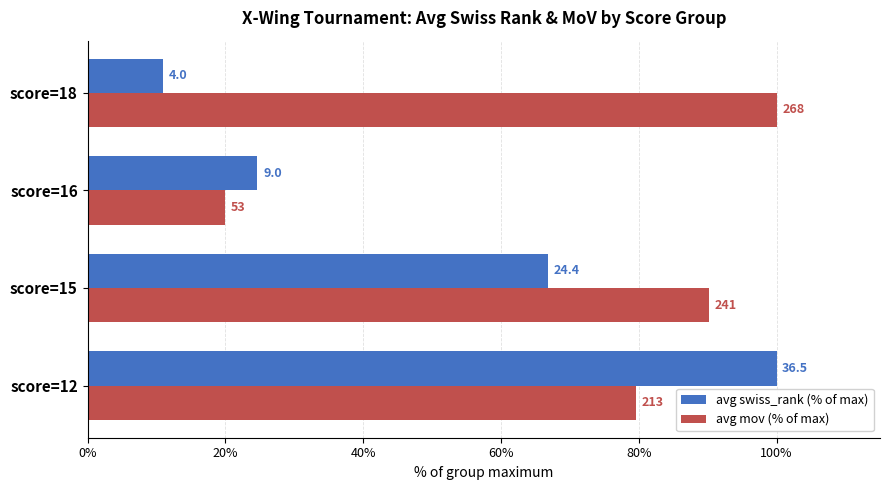

What are all the series names shown in the legend?

avg swiss_rank (% of max), avg mov (% of max)